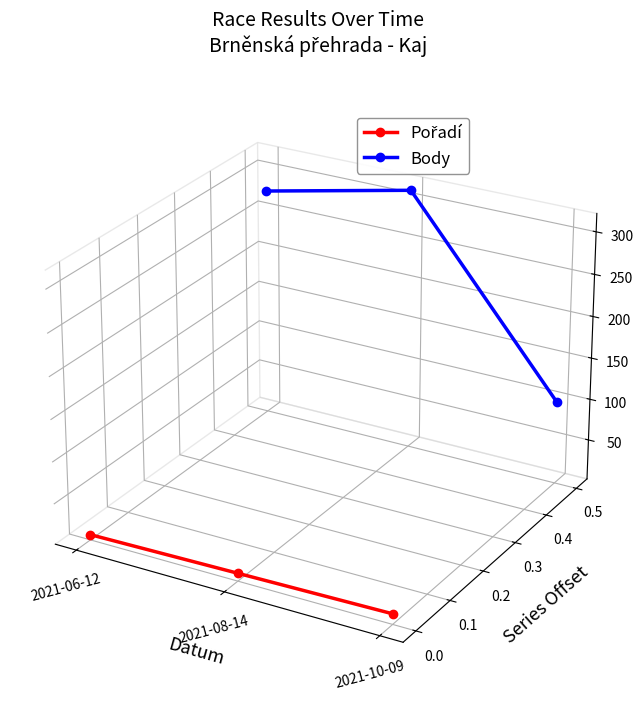

What position from the right is 2021-06-12?

3